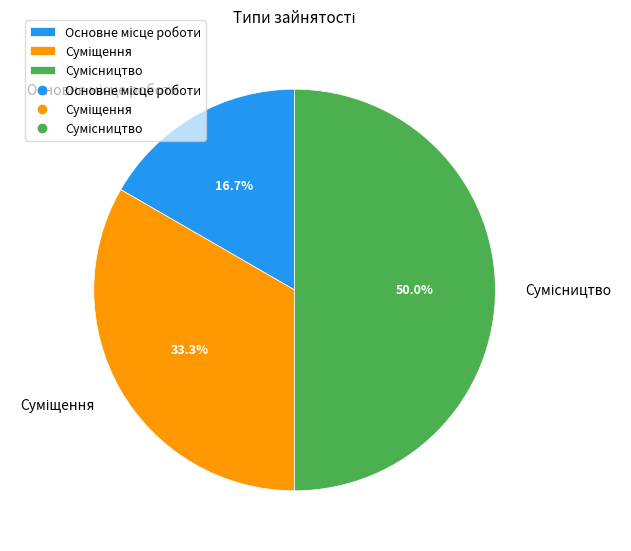

Is it true that Суміщення is 33% of the pie?

True